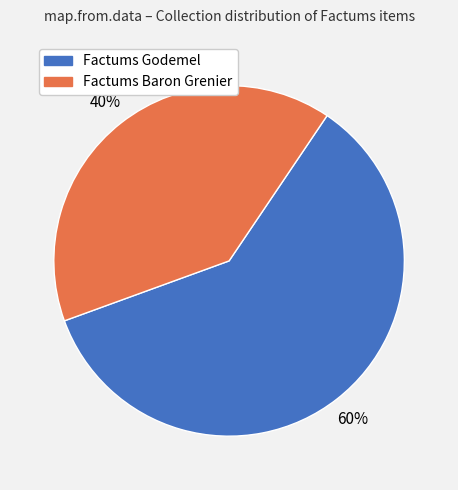

Does any single category account for the majority?

Yes